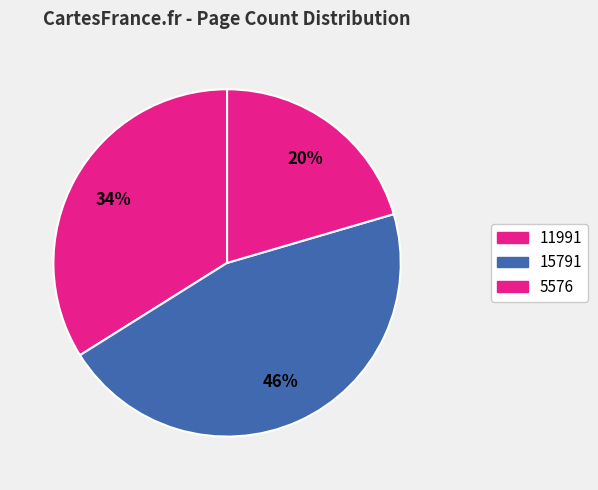

Approximately how many times larger is the value at 11991 compared to 5576?

1.7